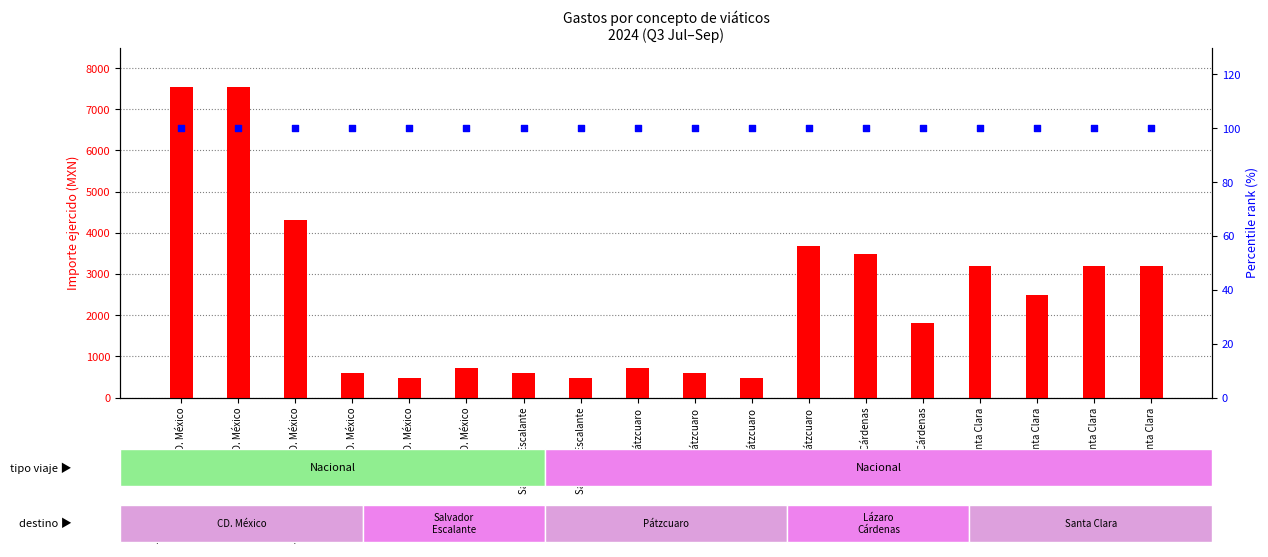

What is the total value across all series at Salvador Escalante?

700.0